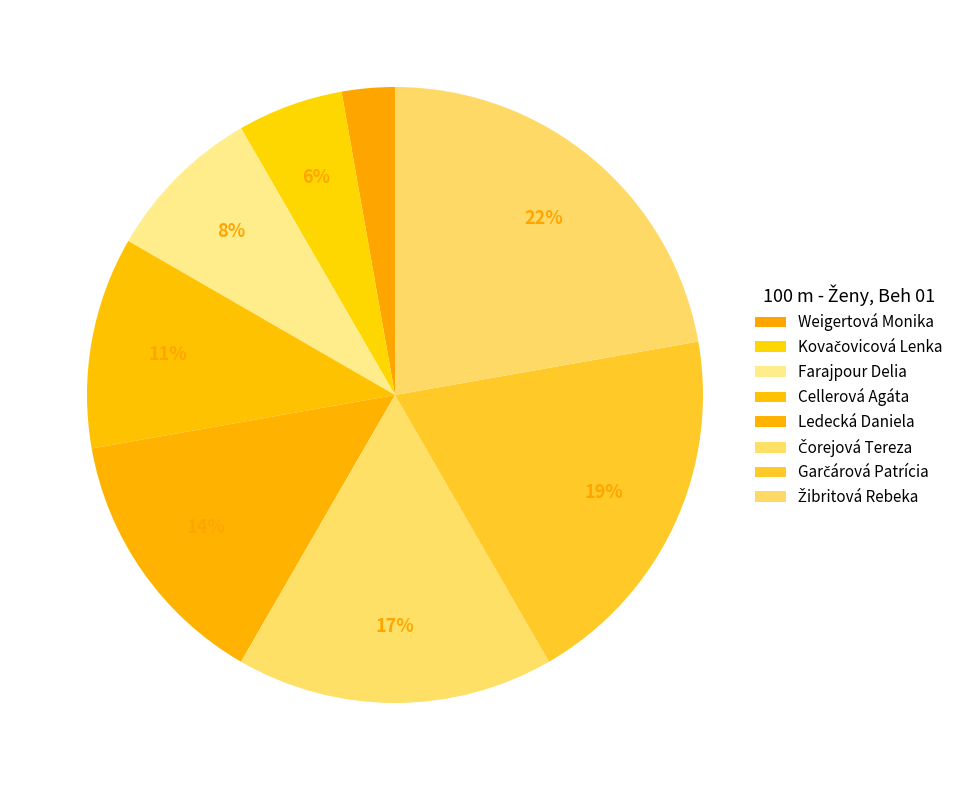

Which category has the smallest portion of the pie?

Weigertová Monika